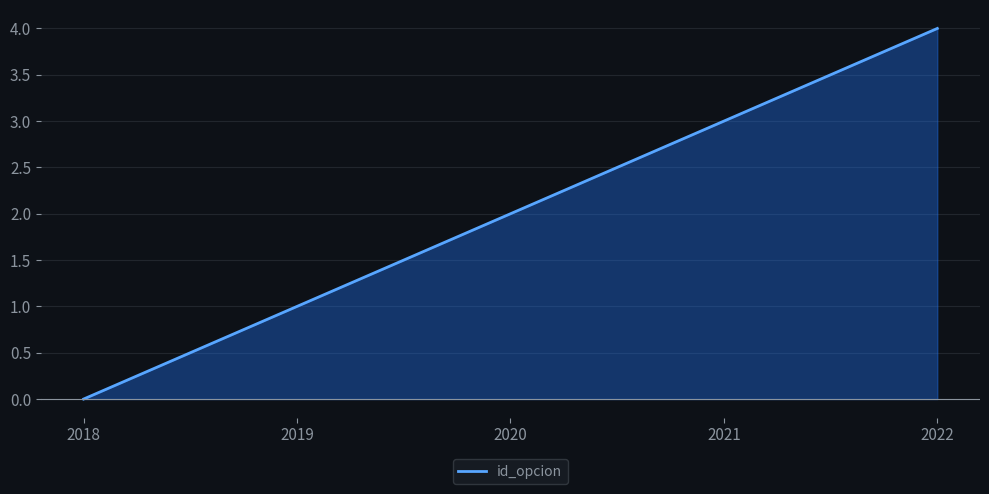

Which category has the highest value across all series?

2022